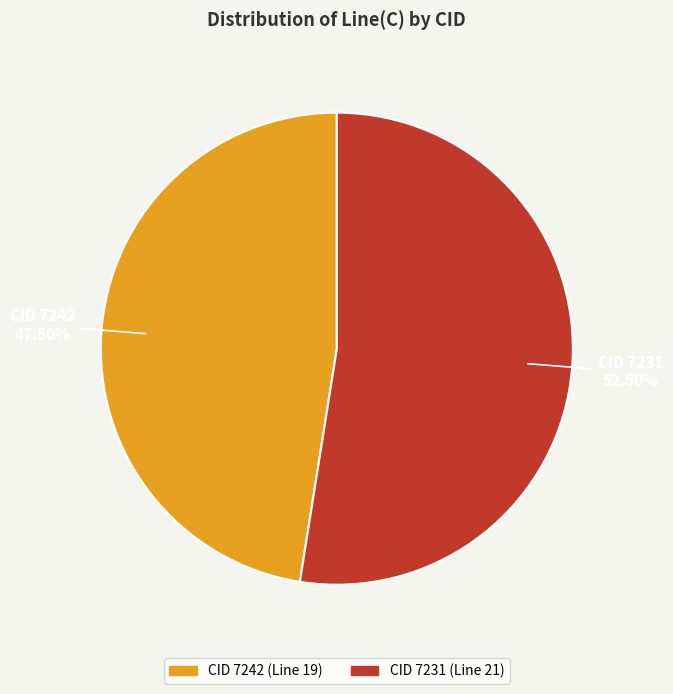

Is there a majority slice in this chart?

Yes